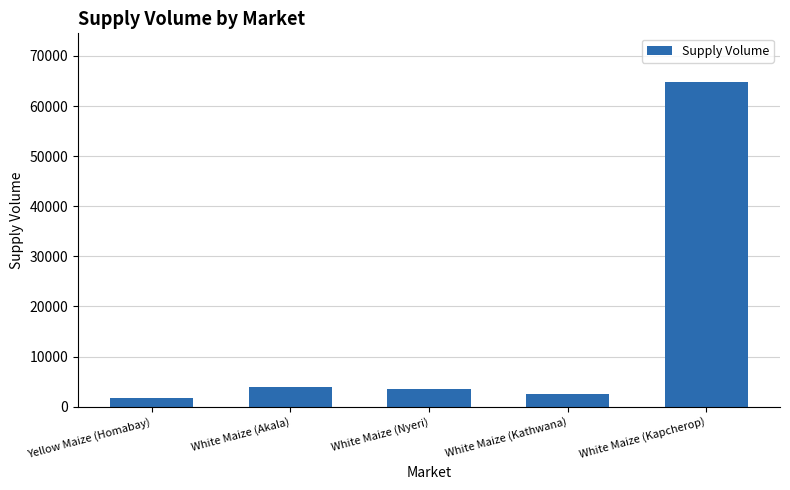

Reading right to left, transcribe all the data shown in this chart.

White Maize (Kapcherop)=64800	White Maize (Kathwana)=2610	White Maize (Nyeri)=3600	White Maize (Akala)=4000	Yellow Maize (Homabay)=1750